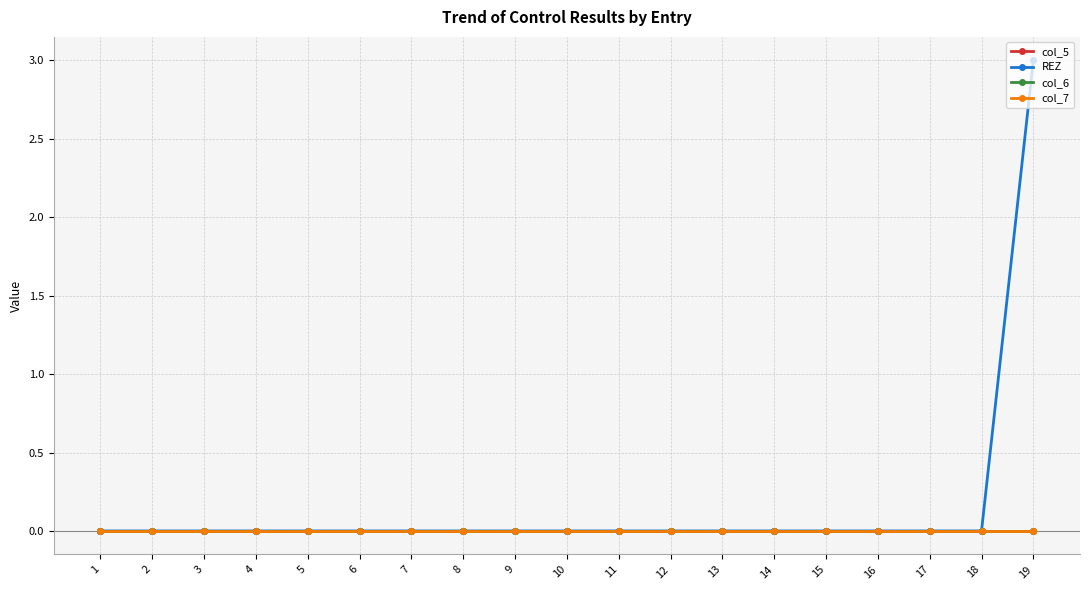

List the labels in order of col_6 value, largest first.

1, 2, 3, 4, 5, 6, 7, 8, 9, 10, 11, 12, 13, 14, 15, 16, 17, 18, 19